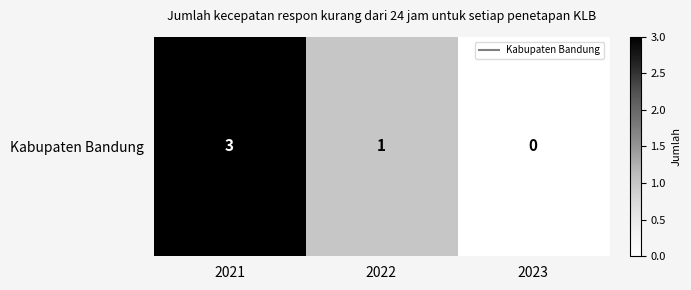

Which has a higher value, 2022 or 2023?

2022